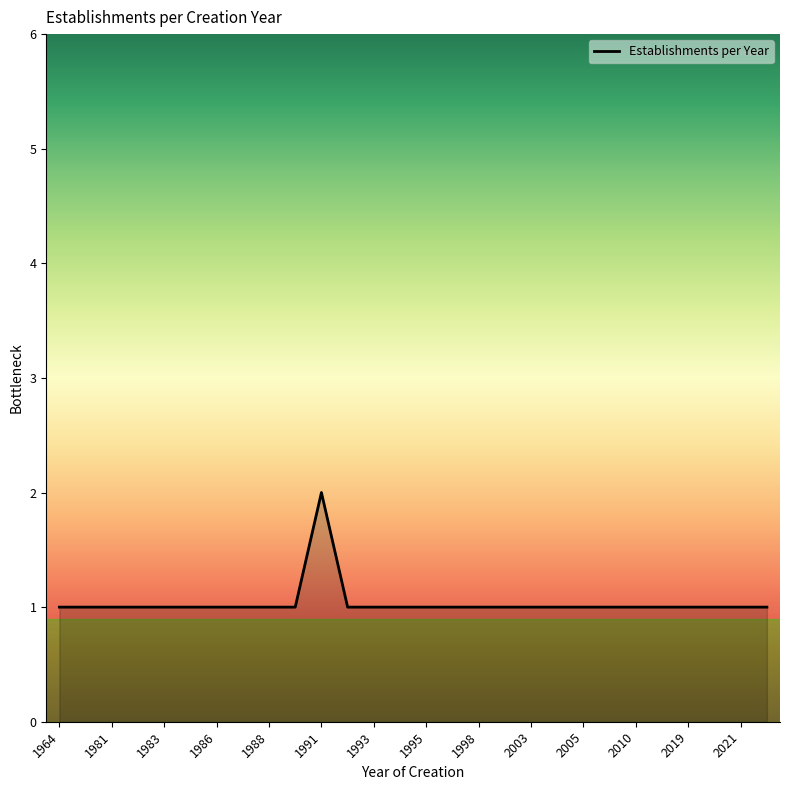

What is the greatest value displayed?

2